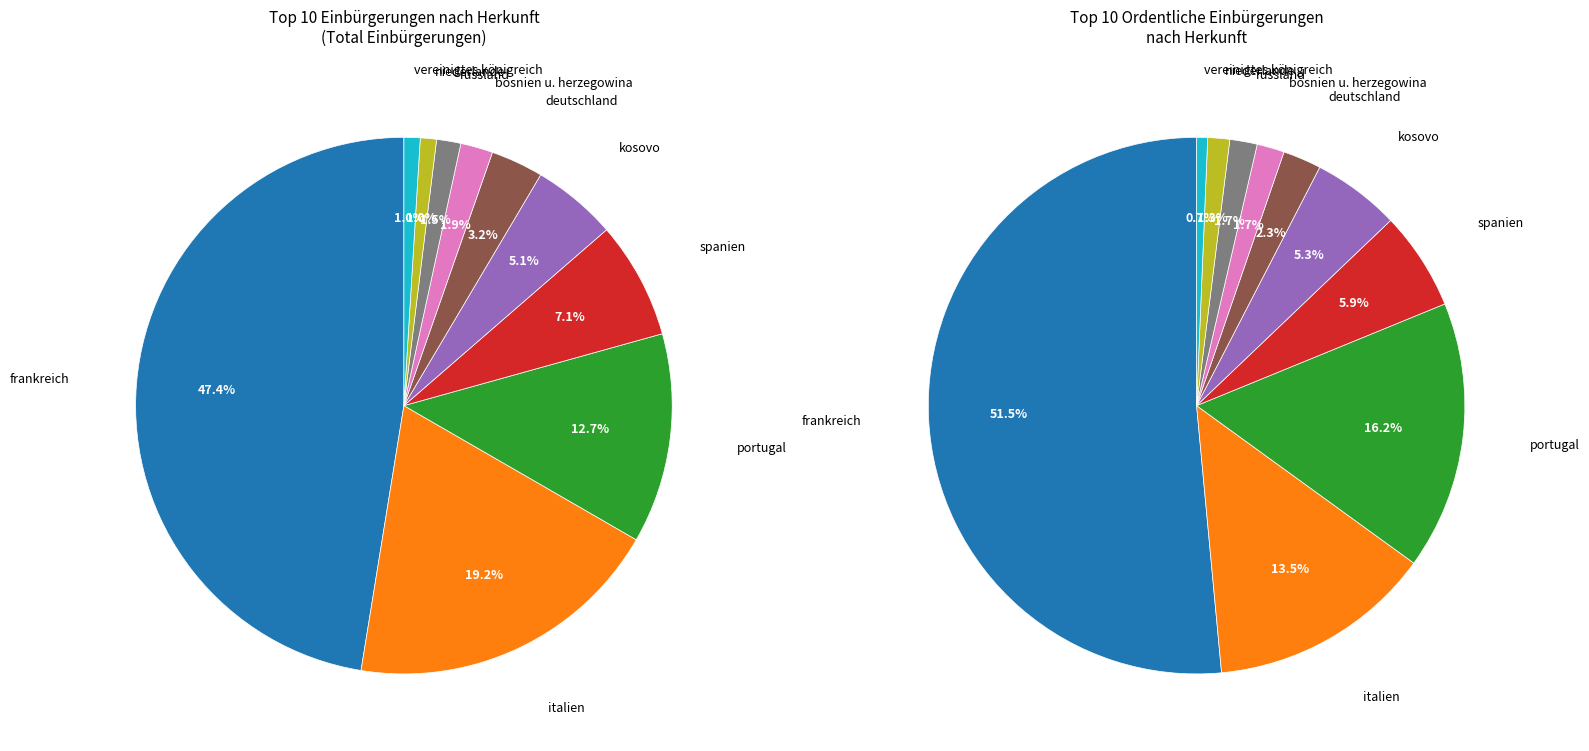

Count the number of slices in the pie.

10